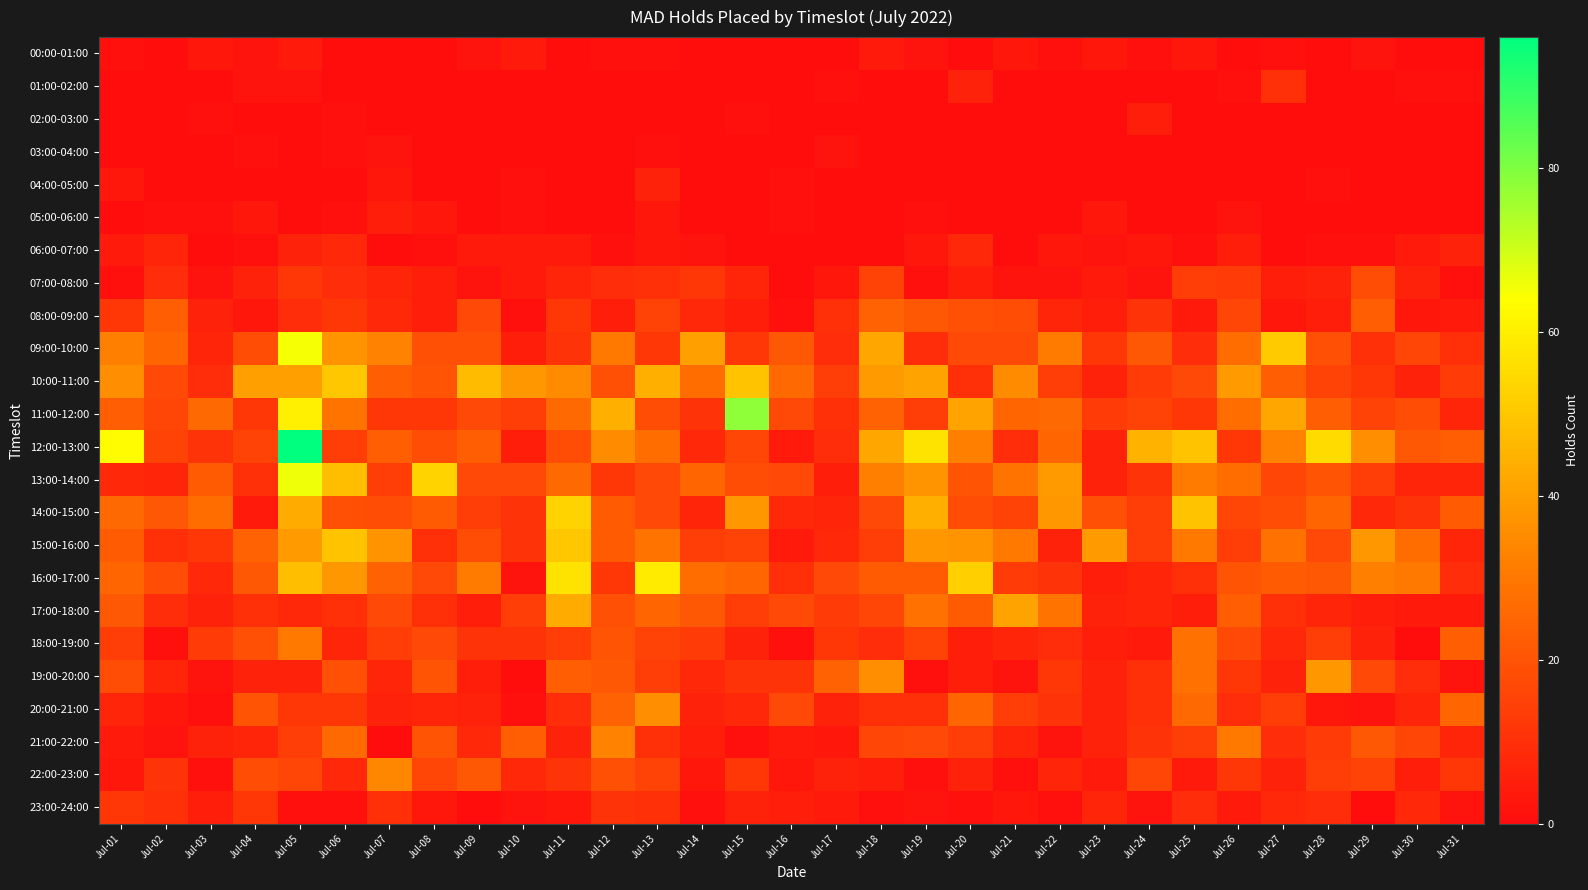

Reading left to right, extract all data points from this chart.

00:00-01:00: Jul-01=1	Jul-02=0	Jul-03=3	Jul-04=2	Jul-05=4	Jul-06=0	Jul-07=0	Jul-08=0	Jul-09=2	Jul-10=4	Jul-11=0	Jul-12=1	Jul-13=1	Jul-14=0	Jul-15=0	Jul-16=0	Jul-17=0	Jul-18=4	Jul-19=2	Jul-20=0	Jul-21=3	Jul-22=1	Jul-23=3	Jul-24=1	Jul-25=3	Jul-26=0	Jul-27=1	Jul-28=0	Jul-29=2	Jul-30=0	Jul-31=0
01:00-02:00: Jul-01=0	Jul-02=0	Jul-03=0	Jul-04=2	Jul-05=2	Jul-06=0	Jul-07=0	Jul-08=0	Jul-09=0	Jul-10=0	Jul-11=0	Jul-12=0	Jul-13=0	Jul-14=0	Jul-15=0	Jul-16=0	Jul-17=1	Jul-18=0	Jul-19=0	Jul-20=6	Jul-21=0	Jul-22=0	Jul-23=0	Jul-24=0	Jul-25=0	Jul-26=1	Jul-27=10	Jul-28=0	Jul-29=0	Jul-30=1	Jul-31=1
02:00-03:00: Jul-01=0	Jul-02=0	Jul-03=1	Jul-04=0	Jul-05=0	Jul-06=1	Jul-07=0	Jul-08=0	Jul-09=0	Jul-10=0	Jul-11=0	Jul-12=0	Jul-13=0	Jul-14=0	Jul-15=1	Jul-16=0	Jul-17=0	Jul-18=0	Jul-19=0	Jul-20=0	Jul-21=0	Jul-22=0	Jul-23=0	Jul-24=5	Jul-25=0	Jul-26=0	Jul-27=0	Jul-28=0	Jul-29=0	Jul-30=0	Jul-31=0
03:00-04:00: Jul-01=0	Jul-02=0	Jul-03=0	Jul-04=1	Jul-05=0	Jul-06=1	Jul-07=2	Jul-08=0	Jul-09=0	Jul-10=0	Jul-11=0	Jul-12=0	Jul-13=1	Jul-14=0	Jul-15=0	Jul-16=0	Jul-17=2	Jul-18=0	Jul-19=0	Jul-20=0	Jul-21=0	Jul-22=0	Jul-23=0	Jul-24=0	Jul-25=0	Jul-26=0	Jul-27=0	Jul-28=0	Jul-29=0	Jul-30=0	Jul-31=0
04:00-05:00: Jul-01=3	Jul-02=0	Jul-03=0	Jul-04=0	Jul-05=0	Jul-06=0	Jul-07=3	Jul-08=0	Jul-09=0	Jul-10=1	Jul-11=0	Jul-12=0	Jul-13=6	Jul-14=0	Jul-15=0	Jul-16=1	Jul-17=0	Jul-18=0	Jul-19=0	Jul-20=0	Jul-21=0	Jul-22=0	Jul-23=0	Jul-24=0	Jul-25=0	Jul-26=0	Jul-27=0	Jul-28=1	Jul-29=0	Jul-30=0	Jul-31=0
05:00-06:00: Jul-01=0	Jul-02=1	Jul-03=1	Jul-04=3	Jul-05=0	Jul-06=1	Jul-07=5	Jul-08=3	Jul-09=0	Jul-10=1	Jul-11=0	Jul-12=0	Jul-13=3	Jul-14=0	Jul-15=0	Jul-16=1	Jul-17=0	Jul-18=0	Jul-19=1	Jul-20=0	Jul-21=0	Jul-22=0	Jul-23=3	Jul-24=0	Jul-25=0	Jul-26=2	Jul-27=0	Jul-28=0	Jul-29=0	Jul-30=0	Jul-31=0
06:00-07:00: Jul-01=4	Jul-02=7	Jul-03=0	Jul-04=1	Jul-05=6	Jul-06=8	Jul-07=0	Jul-08=1	Jul-09=4	Jul-10=4	Jul-11=4	Jul-12=1	Jul-13=3	Jul-14=2	Jul-15=0	Jul-16=0	Jul-17=0	Jul-18=0	Jul-19=3	Jul-20=8	Jul-21=0	Jul-22=3	Jul-23=2	Jul-24=3	Jul-25=1	Jul-26=5	Jul-27=0	Jul-28=1	Jul-29=1	Jul-30=4	Jul-31=6
07:00-08:00: Jul-01=1	Jul-02=9	Jul-03=2	Jul-04=6	Jul-05=12	Jul-06=9	Jul-07=7	Jul-08=5	Jul-09=2	Jul-10=4	Jul-11=7	Jul-12=9	Jul-13=10	Jul-14=12	Jul-15=7	Jul-16=0	Jul-17=3	Jul-18=15	Jul-19=1	Jul-20=5	Jul-21=2	Jul-22=2	Jul-23=4	Jul-24=2	Jul-25=14	Jul-26=13	Jul-27=5	Jul-28=6	Jul-29=18	Jul-30=6	Jul-31=1
08:00-09:00: Jul-01=12	Jul-02=23	Jul-03=6	Jul-04=3	Jul-05=9	Jul-06=12	Jul-07=8	Jul-08=5	Jul-09=17	Jul-10=1	Jul-11=12	Jul-12=5	Jul-13=15	Jul-14=8	Jul-15=5	Jul-16=1	Jul-17=10	Jul-18=24	Jul-19=21	Jul-20=19	Jul-21=18	Jul-22=7	Jul-23=5	Jul-24=11	Jul-25=4	Jul-26=16	Jul-27=3	Jul-28=5	Jul-29=23	Jul-30=3	Jul-31=4
09:00-10:00: Jul-01=32	Jul-02=25	Jul-03=7	Jul-04=18	Jul-05=65	Jul-06=37	Jul-07=33	Jul-08=19	Jul-09=19	Jul-10=5	Jul-11=11	Jul-12=30	Jul-13=12	Jul-14=40	Jul-15=12	Jul-16=21	Jul-17=9	Jul-18=42	Jul-19=9	Jul-20=17	Jul-21=17	Jul-22=31	Jul-23=12	Jul-24=21	Jul-25=9	Jul-26=27	Jul-27=51	Jul-28=19	Jul-29=10	Jul-30=16	Jul-31=10
10:00-11:00: Jul-01=36	Jul-02=17	Jul-03=9	Jul-04=40	Jul-05=40	Jul-06=50	Jul-07=23	Jul-08=20	Jul-09=47	Jul-10=38	Jul-11=35	Jul-12=19	Jul-13=44	Jul-14=27	Jul-15=49	Jul-16=26	Jul-17=14	Jul-18=39	Jul-19=41	Jul-20=10	Jul-21=35	Jul-22=14	Jul-23=6	Jul-24=13	Jul-25=17	Jul-26=39	Jul-27=23	Jul-28=15	Jul-29=12	Jul-30=6	Jul-31=13
11:00-12:00: Jul-01=23	Jul-02=16	Jul-03=26	Jul-04=12	Jul-05=60	Jul-06=29	Jul-07=12	Jul-08=12	Jul-09=17	Jul-10=14	Jul-11=26	Jul-12=44	Jul-13=18	Jul-14=11	Jul-15=78	Jul-16=17	Jul-17=10	Jul-18=24	Jul-19=14	Jul-20=41	Jul-21=25	Jul-22=26	Jul-23=13	Jul-24=15	Jul-25=12	Jul-26=27	Jul-27=42	Jul-28=23	Jul-29=15	Jul-30=18	Jul-31=7
12:00-13:00: Jul-01=63	Jul-02=15	Jul-03=11	Jul-04=15	Jul-05=96	Jul-06=14	Jul-07=23	Jul-08=18	Jul-09=23	Jul-10=5	Jul-11=18	Jul-12=35	Jul-13=27	Jul-14=8	Jul-15=16	Jul-16=4	Jul-17=9	Jul-18=42	Jul-19=57	Jul-20=32	Jul-21=9	Jul-22=25	Jul-23=6	Jul-24=45	Jul-25=49	Jul-26=12	Jul-27=33	Jul-28=55	Jul-29=36	Jul-30=21	Jul-31=23
13:00-14:00: Jul-01=8	Jul-02=7	Jul-03=22	Jul-04=10	Jul-05=66	Jul-06=48	Jul-07=14	Jul-08=53	Jul-09=17	Jul-10=17	Jul-11=26	Jul-12=12	Jul-13=17	Jul-14=25	Jul-15=18	Jul-16=17	Jul-17=5	Jul-18=32	Jul-19=37	Jul-20=20	Jul-21=29	Jul-22=39	Jul-23=6	Jul-24=11	Jul-25=31	Jul-26=27	Jul-27=16	Jul-28=20	Jul-29=14	Jul-30=7	Jul-31=7
14:00-15:00: Jul-01=26	Jul-02=21	Jul-03=27	Jul-04=4	Jul-05=43	Jul-06=19	Jul-07=18	Jul-08=22	Jul-09=14	Jul-10=11	Jul-11=53	Jul-12=22	Jul-13=17	Jul-14=7	Jul-15=38	Jul-16=8	Jul-17=7	Jul-18=17	Jul-19=44	Jul-20=18	Jul-21=15	Jul-22=38	Jul-23=19	Jul-24=14	Jul-25=49	Jul-26=16	Jul-27=18	Jul-28=25	Jul-29=8	Jul-30=11	Jul-31=22
15:00-16:00: Jul-01=22	Jul-02=10	Jul-03=12	Jul-04=24	Jul-05=39	Jul-06=49	Jul-07=37	Jul-08=10	Jul-09=18	Jul-10=11	Jul-11=50	Jul-12=22	Jul-13=29	Jul-14=14	Jul-15=15	Jul-16=4	Jul-17=8	Jul-18=14	Jul-19=38	Jul-20=37	Jul-21=30	Jul-22=6	Jul-23=39	Jul-24=14	Jul-25=30	Jul-26=14	Jul-27=28	Jul-28=17	Jul-29=38	Jul-30=27	Jul-31=7
16:00-17:00: Jul-01=25	Jul-02=18	Jul-03=8	Jul-04=21	Jul-05=48	Jul-06=38	Jul-07=24	Jul-08=17	Jul-09=31	Jul-10=2	Jul-11=57	Jul-12=12	Jul-13=59	Jul-14=27	Jul-15=25	Jul-16=10	Jul-17=17	Jul-18=22	Jul-19=22	Jul-20=52	Jul-21=13	Jul-22=11	Jul-23=5	Jul-24=7	Jul-25=10	Jul-26=20	Jul-27=22	Jul-28=21	Jul-29=32	Jul-30=30	Jul-31=9
17:00-18:00: Jul-01=21	Jul-02=9	Jul-03=6	Jul-04=10	Jul-05=8	Jul-06=10	Jul-07=17	Jul-08=10	Jul-09=5	Jul-10=14	Jul-11=43	Jul-12=19	Jul-13=25	Jul-14=21	Jul-15=14	Jul-16=17	Jul-17=13	Jul-18=16	Jul-19=28	Jul-20=22	Jul-21=41	Jul-22=29	Jul-23=6	Jul-24=7	Jul-25=5	Jul-26=23	Jul-27=10	Jul-28=7	Jul-29=5	Jul-30=4	Jul-31=4
18:00-19:00: Jul-01=14	Jul-02=1	Jul-03=13	Jul-04=19	Jul-05=30	Jul-06=7	Jul-07=14	Jul-08=17	Jul-09=11	Jul-10=11	Jul-11=14	Jul-12=20	Jul-13=15	Jul-14=13	Jul-15=6	Jul-16=1	Jul-17=12	Jul-18=9	Jul-19=15	Jul-20=5	Jul-21=7	Jul-22=9	Jul-23=5	Jul-24=4	Jul-25=28	Jul-26=17	Jul-27=8	Jul-28=14	Jul-29=6	Jul-30=0	Jul-31=23
19:00-20:00: Jul-01=18	Jul-02=7	Jul-03=2	Jul-04=6	Jul-05=6	Jul-06=19	Jul-07=7	Jul-08=20	Jul-09=5	Jul-10=0	Jul-11=23	Jul-12=21	Jul-13=14	Jul-14=8	Jul-15=11	Jul-16=11	Jul-17=24	Jul-18=36	Jul-19=1	Jul-20=5	Jul-21=2	Jul-22=12	Jul-23=6	Jul-24=10	Jul-25=28	Jul-26=12	Jul-27=6	Jul-28=38	Jul-29=17	Jul-30=9	Jul-31=2
20:00-21:00: Jul-01=7	Jul-02=3	Jul-03=1	Jul-04=20	Jul-05=12	Jul-06=12	Jul-07=6	Jul-08=7	Jul-09=6	Jul-10=1	Jul-11=9	Jul-12=24	Jul-13=36	Jul-14=6	Jul-15=8	Jul-16=17	Jul-17=6	Jul-18=10	Jul-19=10	Jul-20=25	Jul-21=14	Jul-22=11	Jul-23=6	Jul-24=10	Jul-25=26	Jul-26=9	Jul-27=14	Jul-28=3	Jul-29=2	Jul-30=7	Jul-31=25
21:00-22:00: Jul-01=4	Jul-02=2	Jul-03=6	Jul-04=7	Jul-05=14	Jul-06=26	Jul-07=0	Jul-08=20	Jul-09=8	Jul-10=23	Jul-11=6	Jul-12=33	Jul-13=10	Jul-14=5	Jul-15=1	Jul-16=4	Jul-17=3	Jul-18=16	Jul-19=17	Jul-20=14	Jul-21=7	Jul-22=2	Jul-23=6	Jul-24=11	Jul-25=14	Jul-26=30	Jul-27=9	Jul-28=13	Jul-29=21	Jul-30=16	Jul-31=7
22:00-23:00: Jul-01=3	Jul-02=11	Jul-03=1	Jul-04=18	Jul-05=16	Jul-06=8	Jul-07=34	Jul-08=16	Jul-09=21	Jul-10=8	Jul-11=11	Jul-12=19	Jul-13=15	Jul-14=3	Jul-15=12	Jul-16=3	Jul-17=6	Jul-18=5	Jul-19=1	Jul-20=6	Jul-21=1	Jul-22=7	Jul-23=4	Jul-24=16	Jul-25=4	Jul-26=12	Jul-27=6	Jul-28=14	Jul-29=15	Jul-30=5	Jul-31=12
23:00-24:00: Jul-01=12	Jul-02=10	Jul-03=5	Jul-04=12	Jul-05=1	Jul-06=1	Jul-07=10	Jul-08=3	Jul-09=0	Jul-10=2	Jul-11=3	Jul-12=11	Jul-13=10	Jul-14=1	Jul-15=6	Jul-16=5	Jul-17=4	Jul-18=1	Jul-19=2	Jul-20=1	Jul-21=3	Jul-22=1	Jul-23=7	Jul-24=2	Jul-25=9	Jul-26=4	Jul-27=8	Jul-28=9	Jul-29=0	Jul-30=8	Jul-31=2